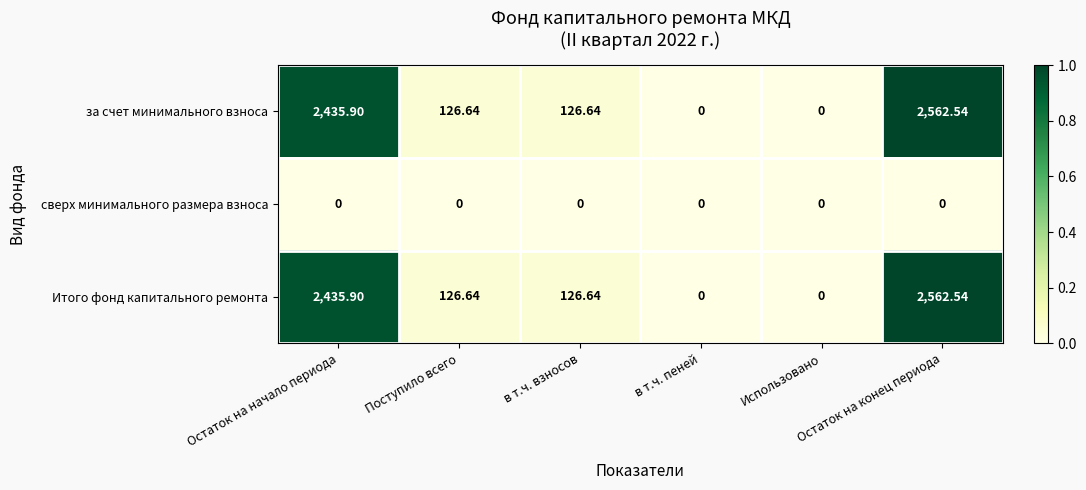

Count the number of categories in the chart.

6